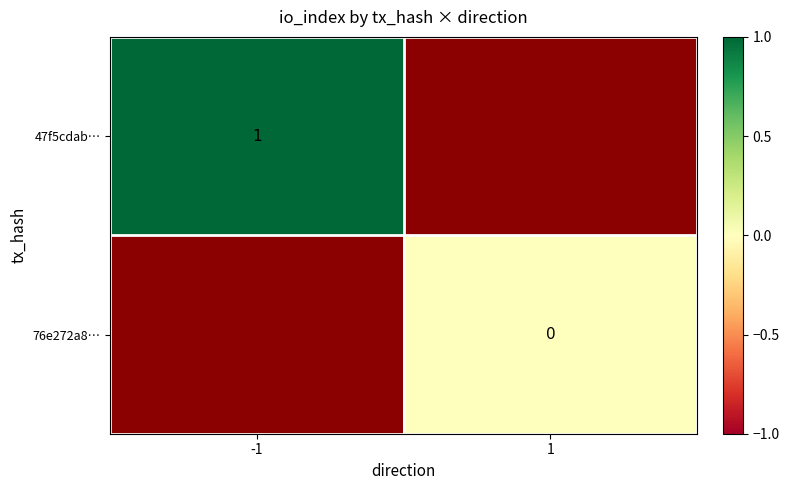

List the series in order of their peak value, highest first.

47f5cdab…, 76e272a8…